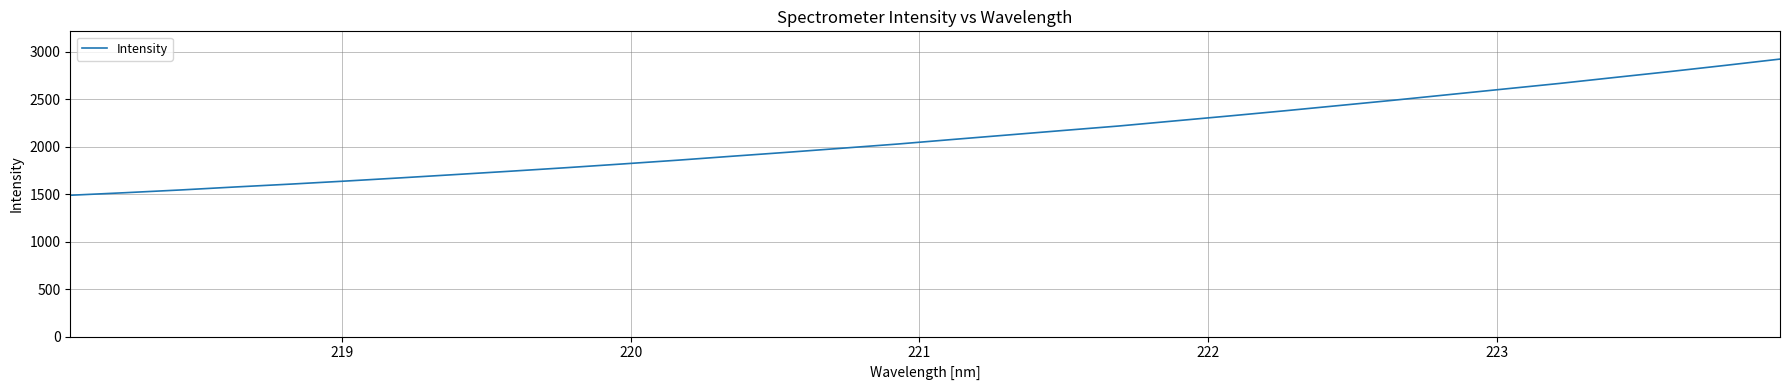

What is the minimum value shown in the chart?

1489.8